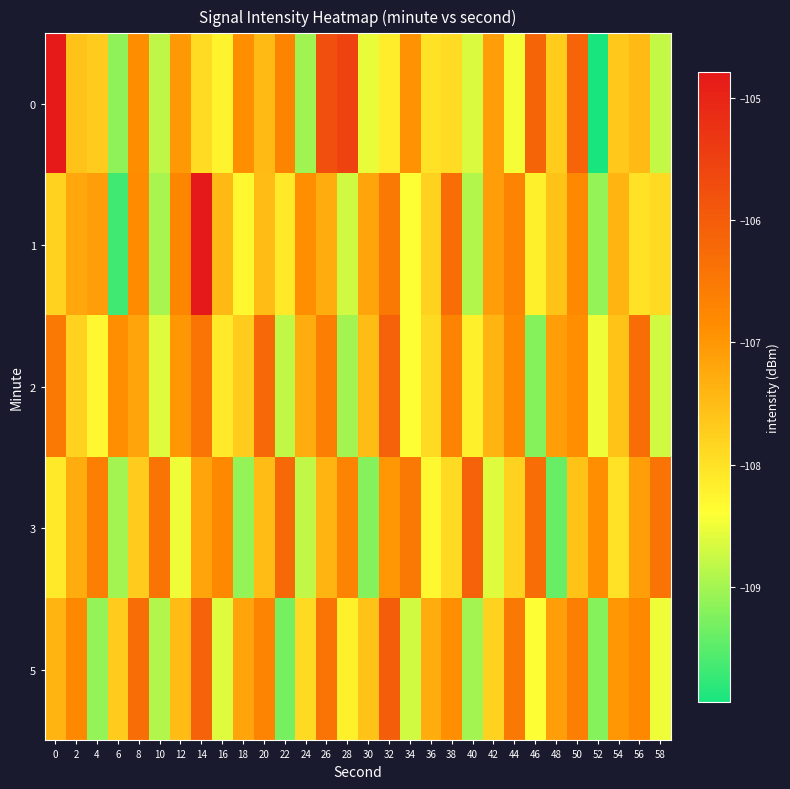

Which category has the highest value across all series?

14